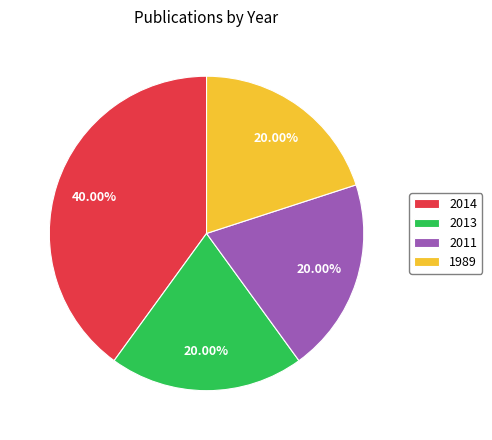

Is there any slice that represents more than half of the pie?

No